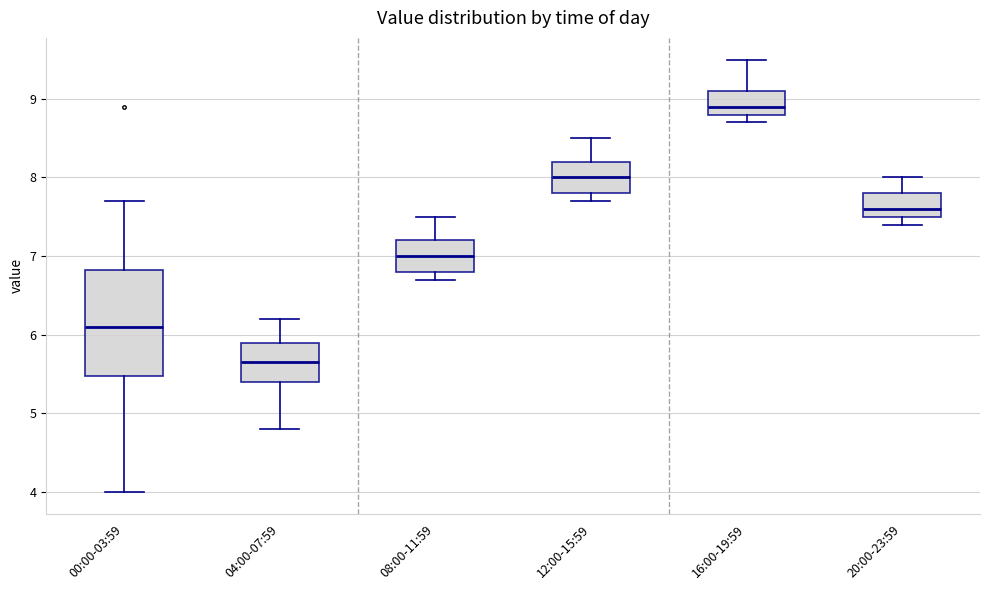

Which box's median line is the highest?

16:00-19:59